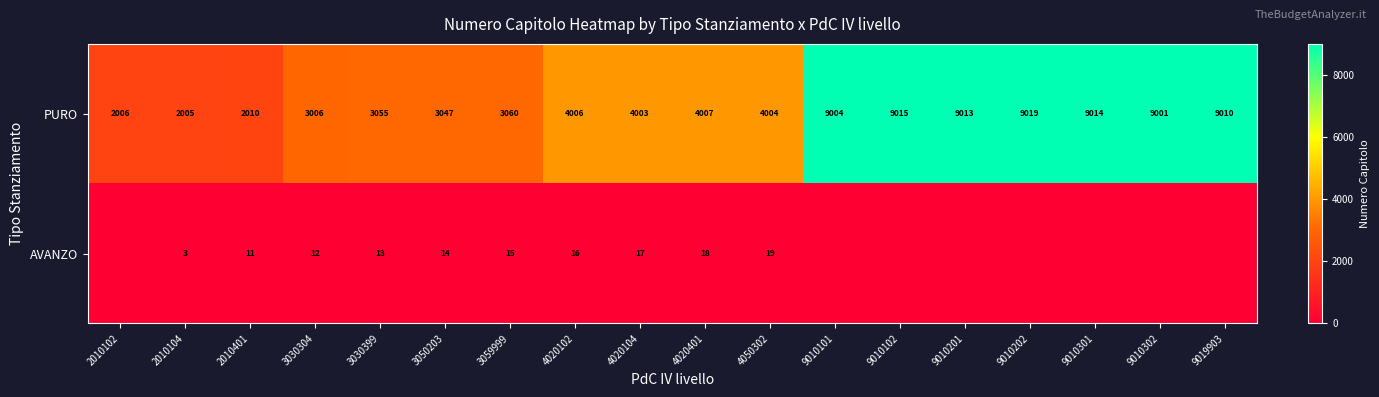

The PURO series shows 2297 at 9010202. True or false?

False